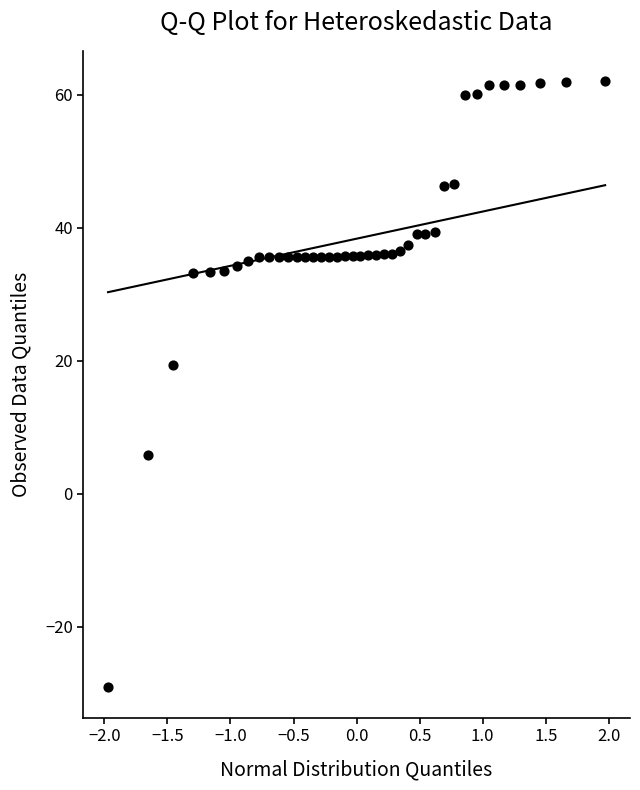

What is the range of Y values (max minus min)?

91.2